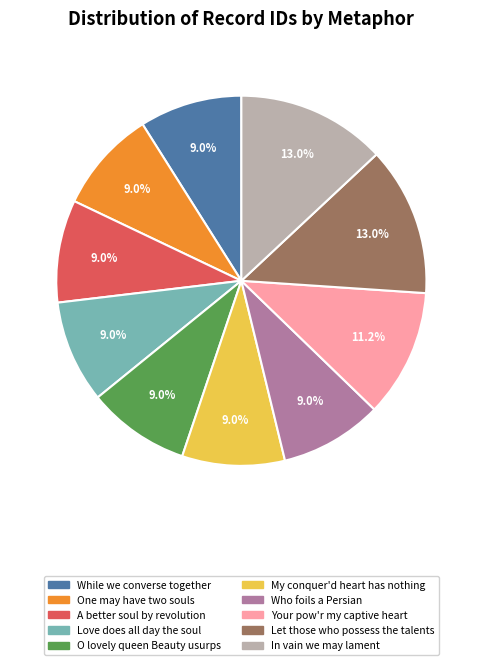

To the nearest percent, what portion does Let those who possess the talents represent?

13%